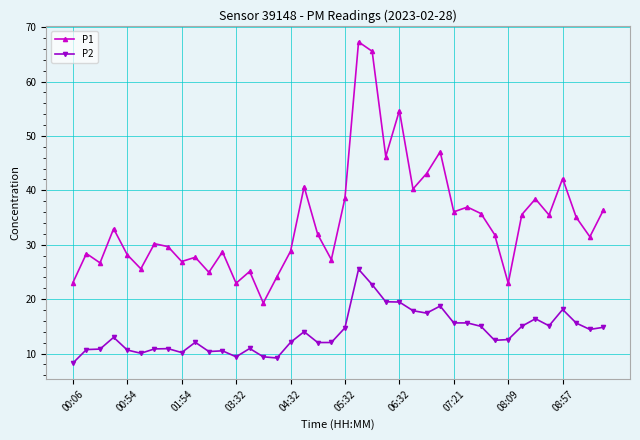

True or false: P2 has more than 2 interior local peaks.

True